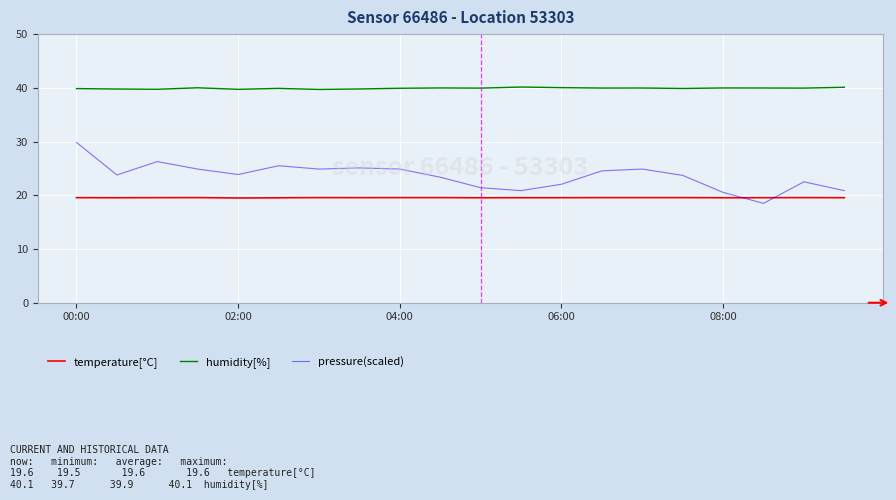

How many temperature[°C] values are between 19 and 20?

20